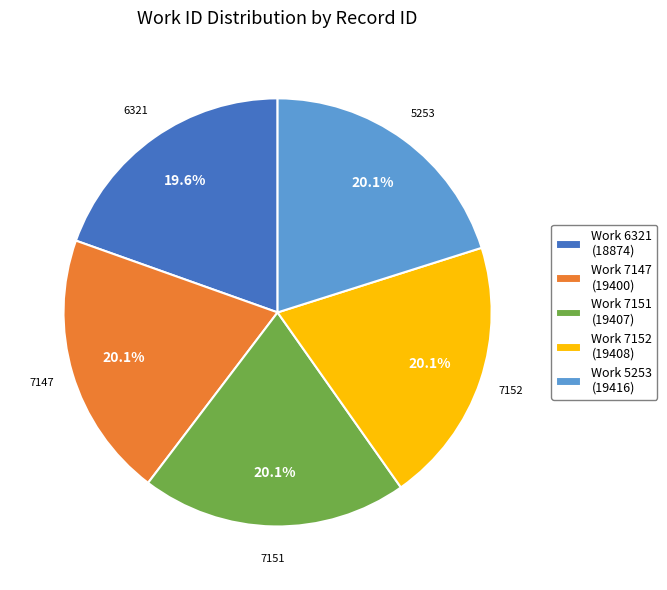

Combined, do Work 7151 (19407) and Work 6321 (18874) account for over 50%?

No